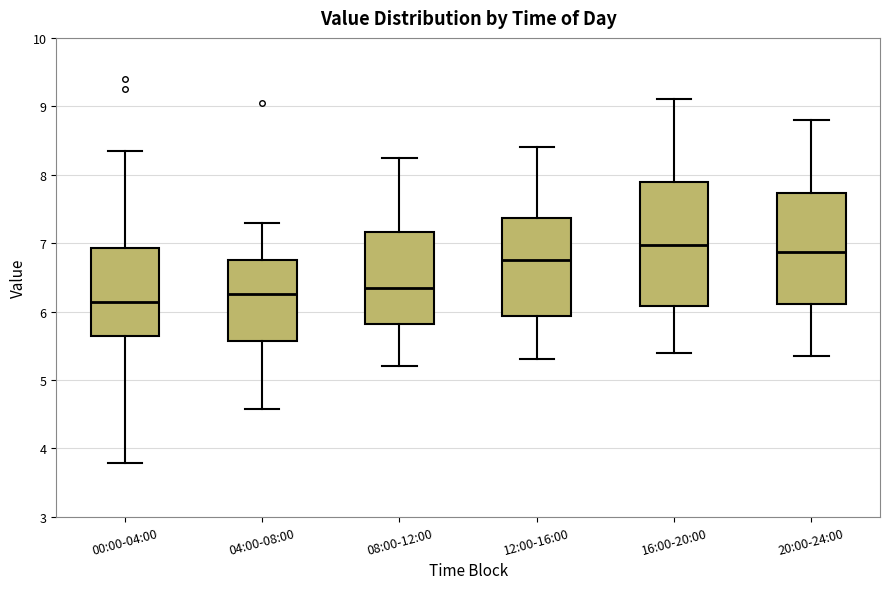

Reading left to right, read every box against the y-axis: the position of its median line, the range the box covers, and the ends of its whiskers. The values are not printed on the chart, so give them approximately, as read against the axis.

00:00-04:00: median 6.1, box 5.6 to 6.9, whiskers 3.8 to 8.4
04:00-08:00: median 6.3, box 5.6 to 6.8, whiskers 4.6 to 7.3
08:00-12:00: median 6.4, box 5.8 to 7.2, whiskers 5.2 to 8.3
12:00-16:00: median 6.8, box 5.9 to 7.4, whiskers 5.3 to 8.4
16:00-20:00: median 7.0, box 6.1 to 7.9, whiskers 5.4 to 9.1
20:00-24:00: median 6.9, box 6.1 to 7.7, whiskers 5.4 to 8.8